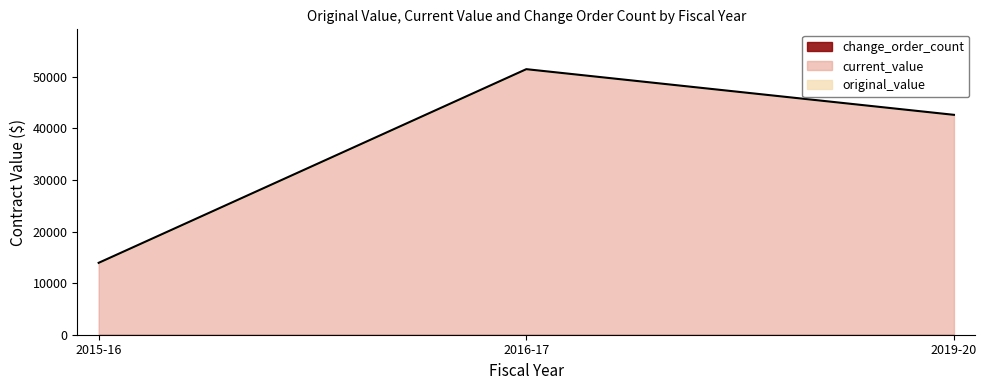

Is it true that current_value equals 15480.5 at 2016-17?

False